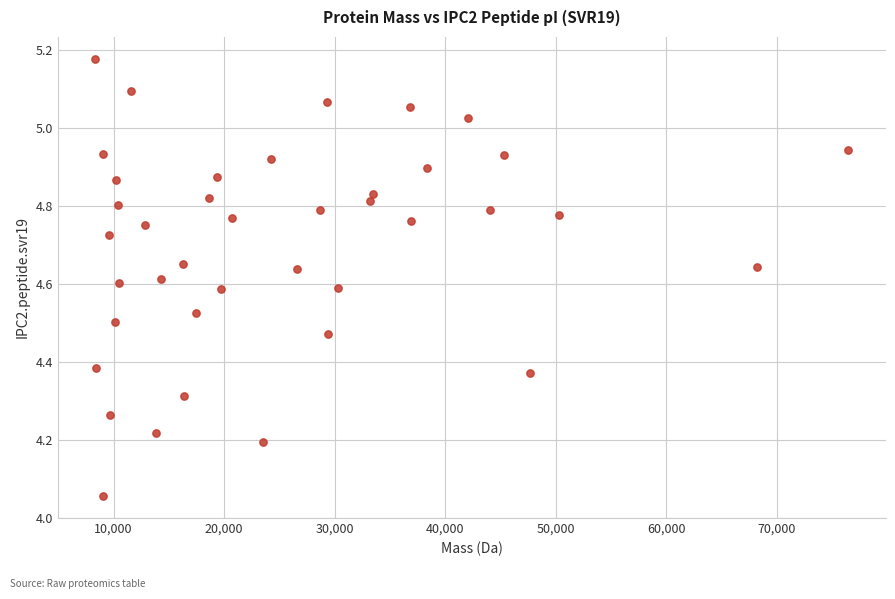

What is the range of Y values (max minus min)?

1.1